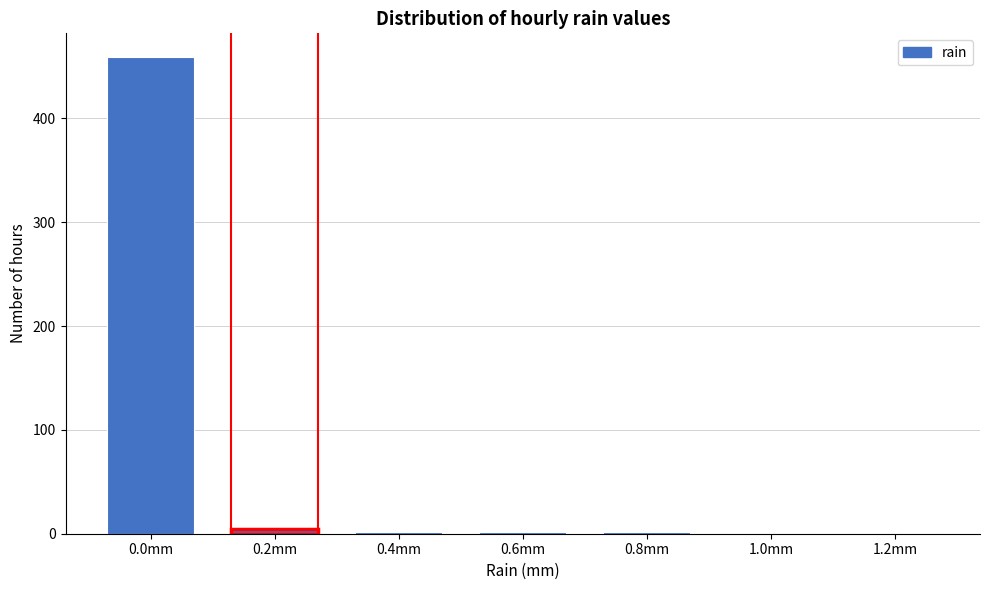

At which category does the chart reach its peak across all series?

0.0mm